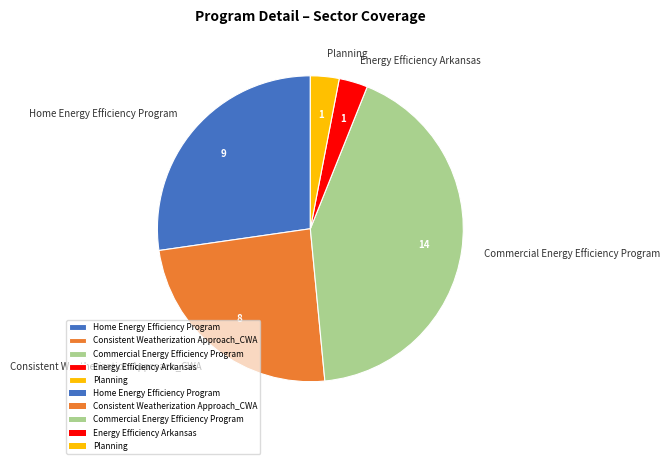

Approximately how many times larger is the value at Home Energy Efficiency Program compared to Energy Efficiency Arkansas?

9.0